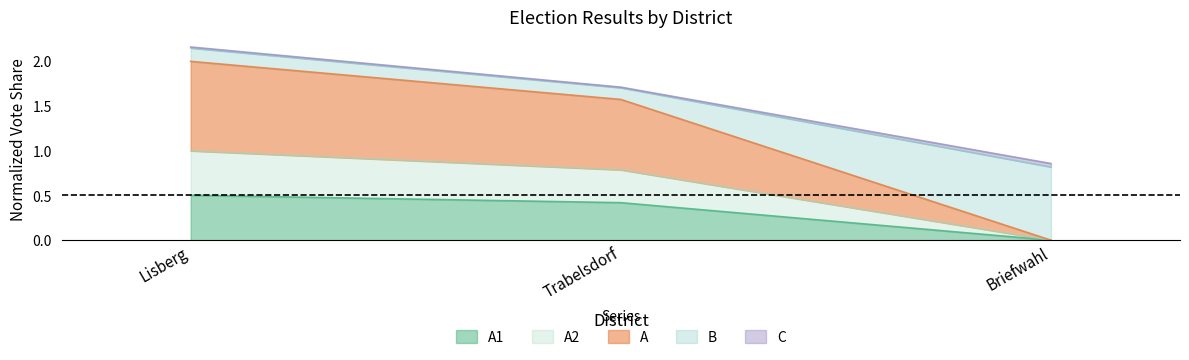

What are all the series names shown in the legend?

A1, A2, A, B, C